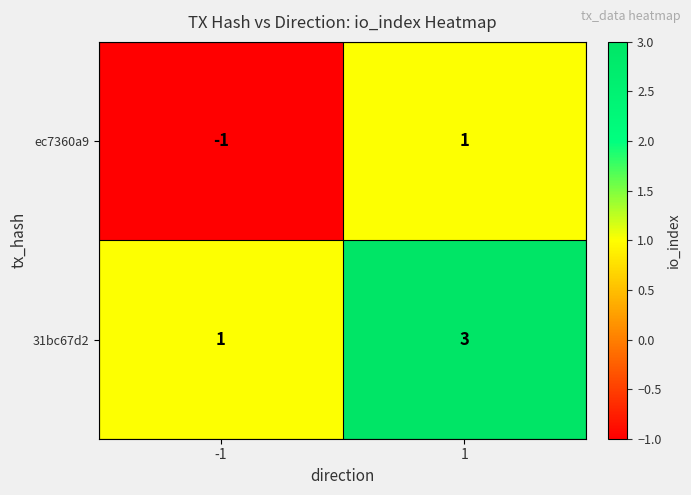

The 31bc67d2 series shows 1 at -1. True or false?

True